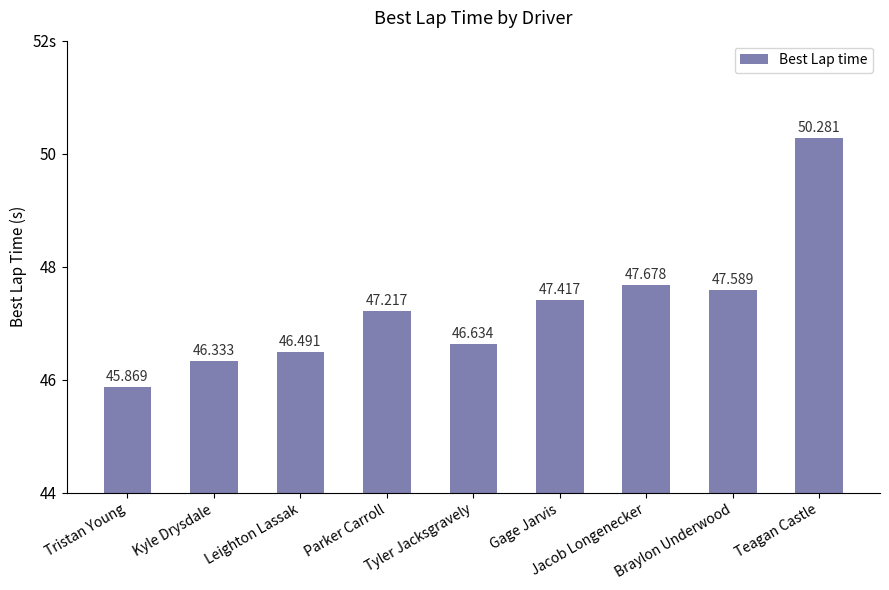

The value at Gage Jarvis is 11.1. True or false?

False